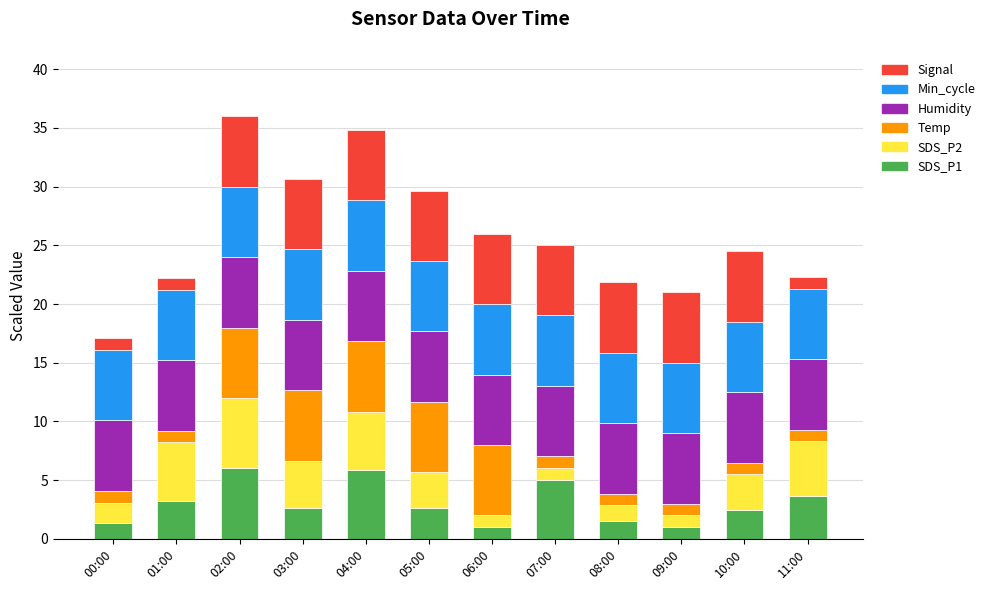

What is the lowest value of the SDS_P1 series?

1.0